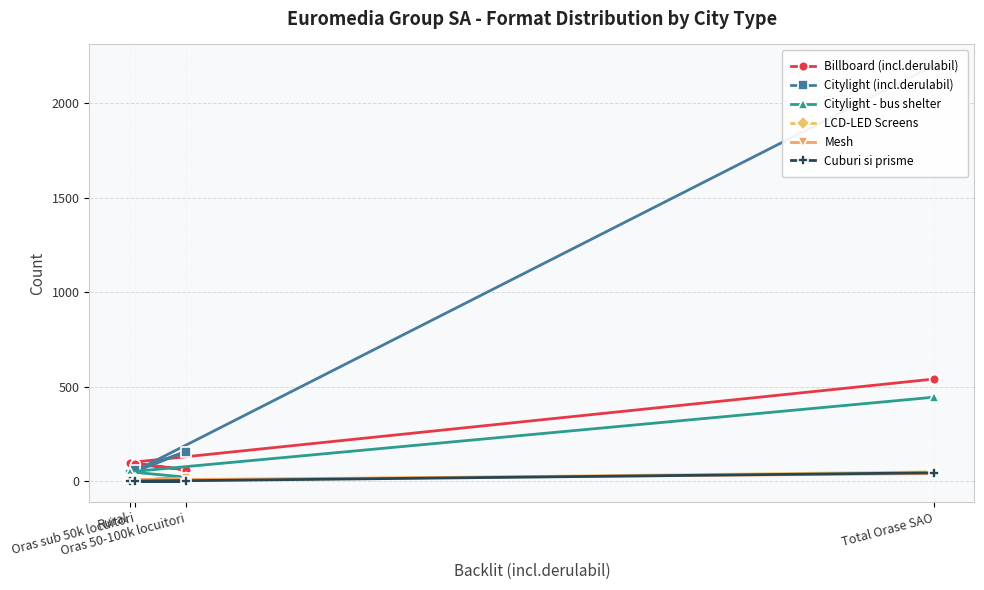

What is the spread (max minus min) of values at Rural?

99